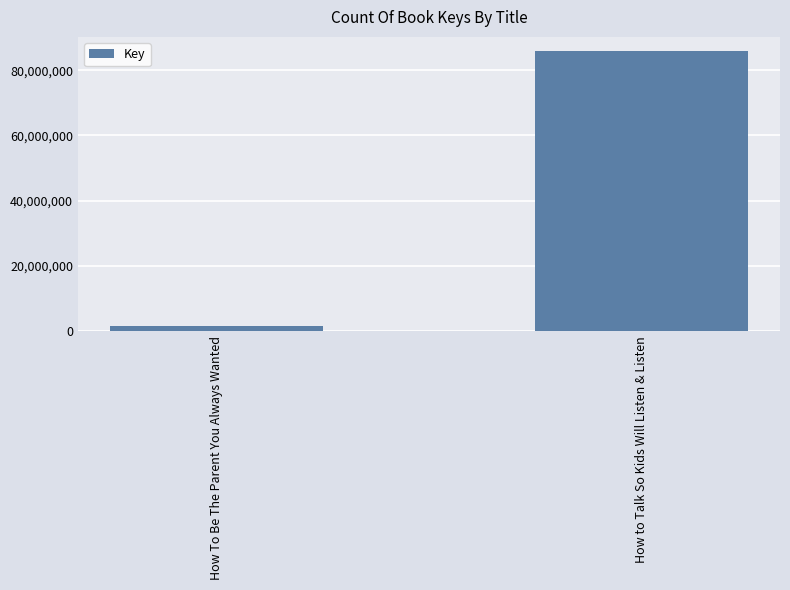

What is the smallest value displayed?

1543058